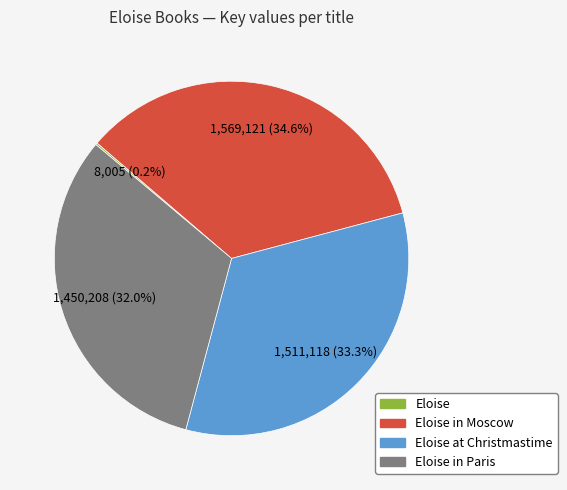

Is there any slice that represents more than half of the pie?

No